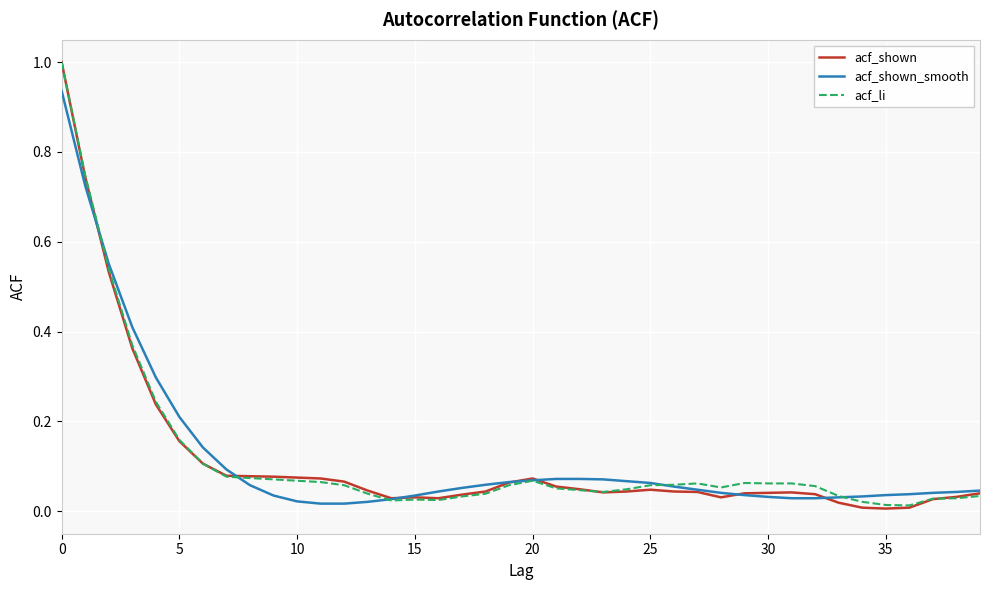

What is the maximum value for acf_shown?

1.0